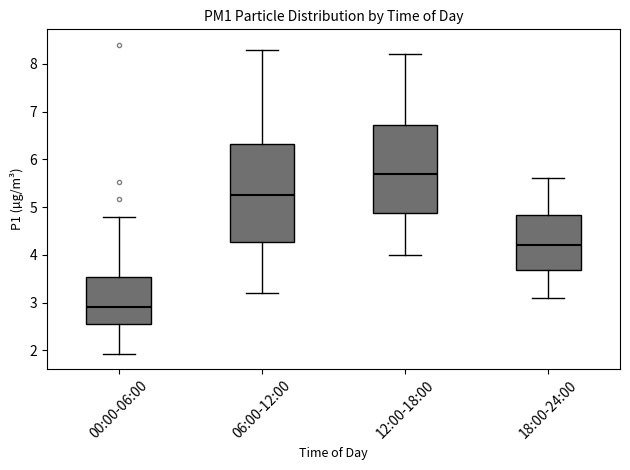

Reading left to right, read every box against the y-axis: the position of its median line, the range the box covers, and the ends of its whiskers. The values are not printed on the chart, so give them approximately, as read against the axis.

00:00-06:00: median 2.9, box 2.6 to 3.5, whiskers 1.9 to 4.8
06:00-12:00: median 5.3, box 4.3 to 6.3, whiskers 3.2 to 8.3
12:00-18:00: median 5.7, box 4.9 to 6.7, whiskers 4.0 to 8.2
18:00-24:00: median 4.2, box 3.7 to 4.8, whiskers 3.1 to 5.6